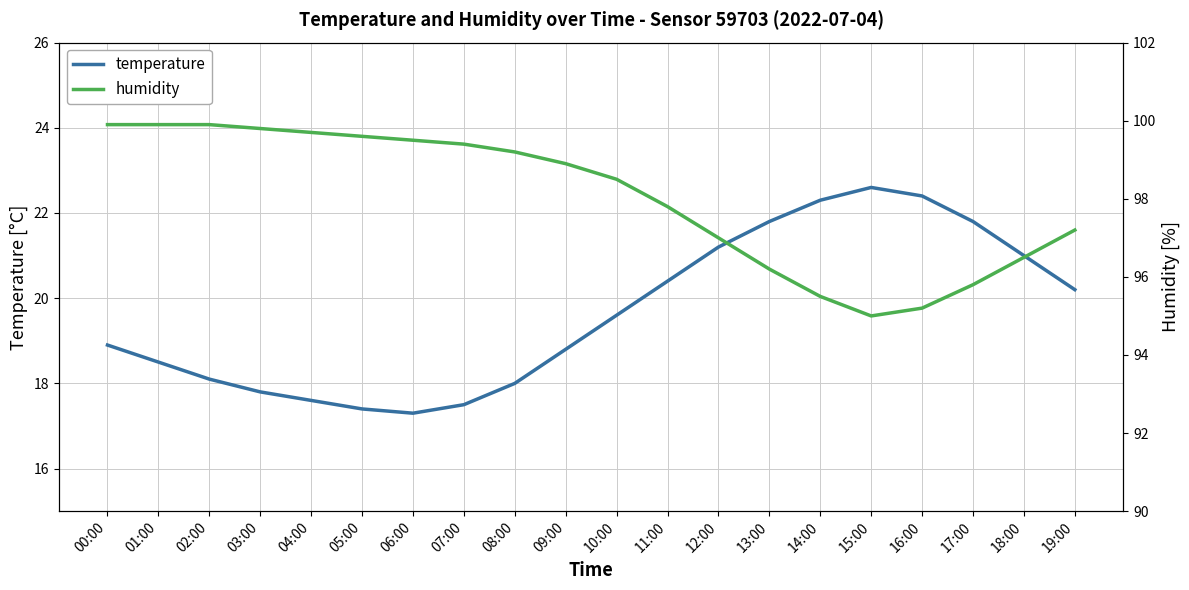

At which label does humidity first exceed 98?

00:00